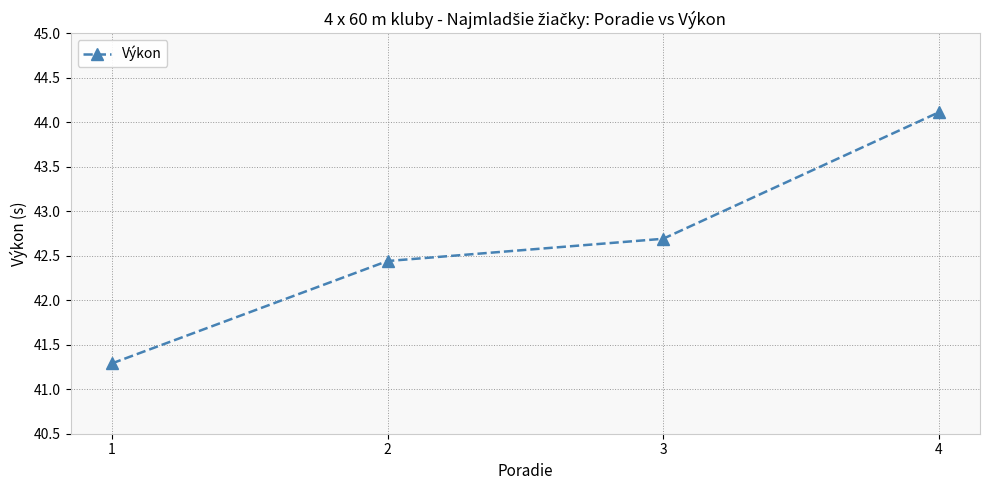

How many lines are shown in the chart?

1